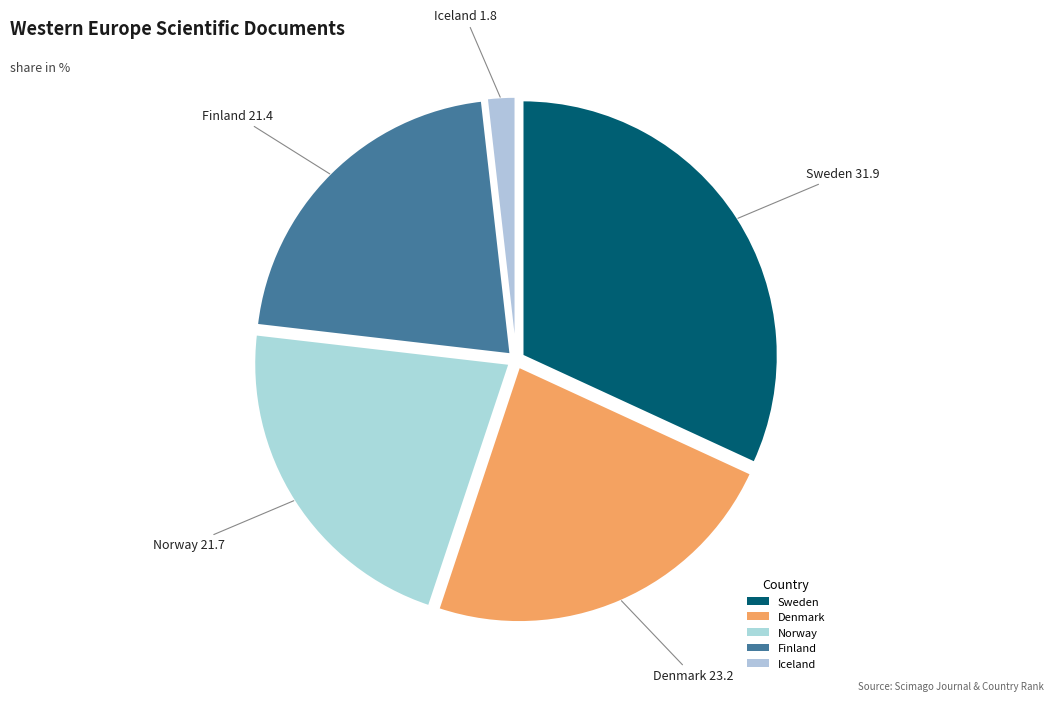

Count the number of slices in the pie.

5